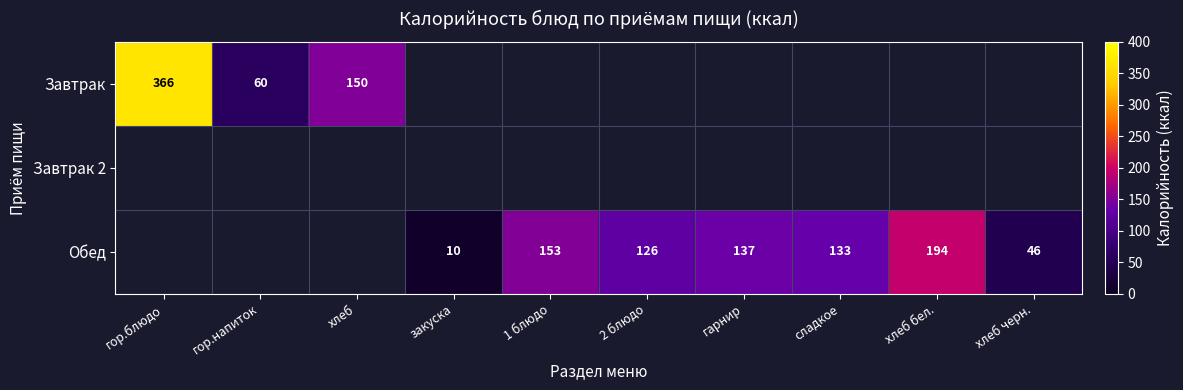

How many data points does each series have?

10